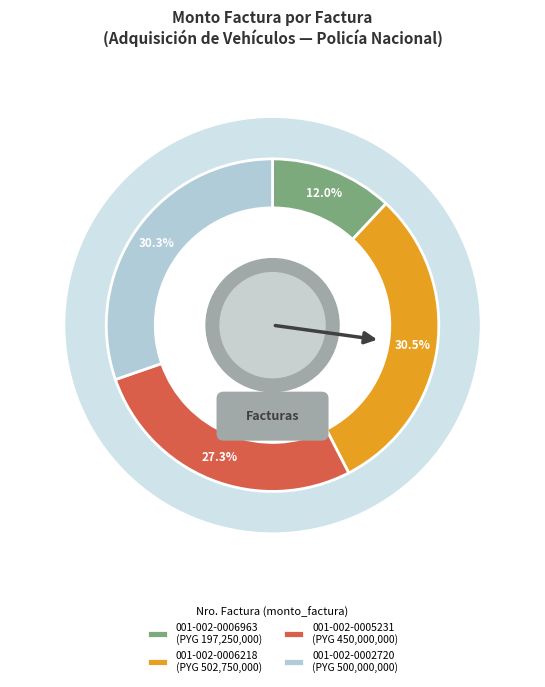

To the nearest percent, what portion does 001-002-0006963 represent?

12%